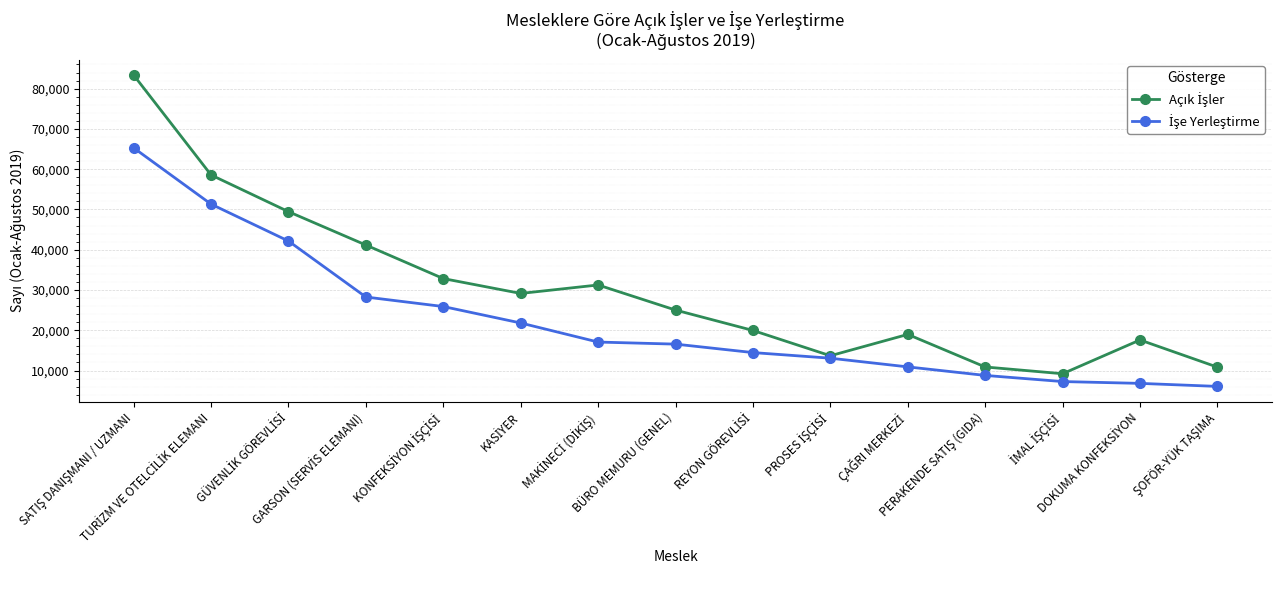

What is the minimum value shown in the chart?

6053